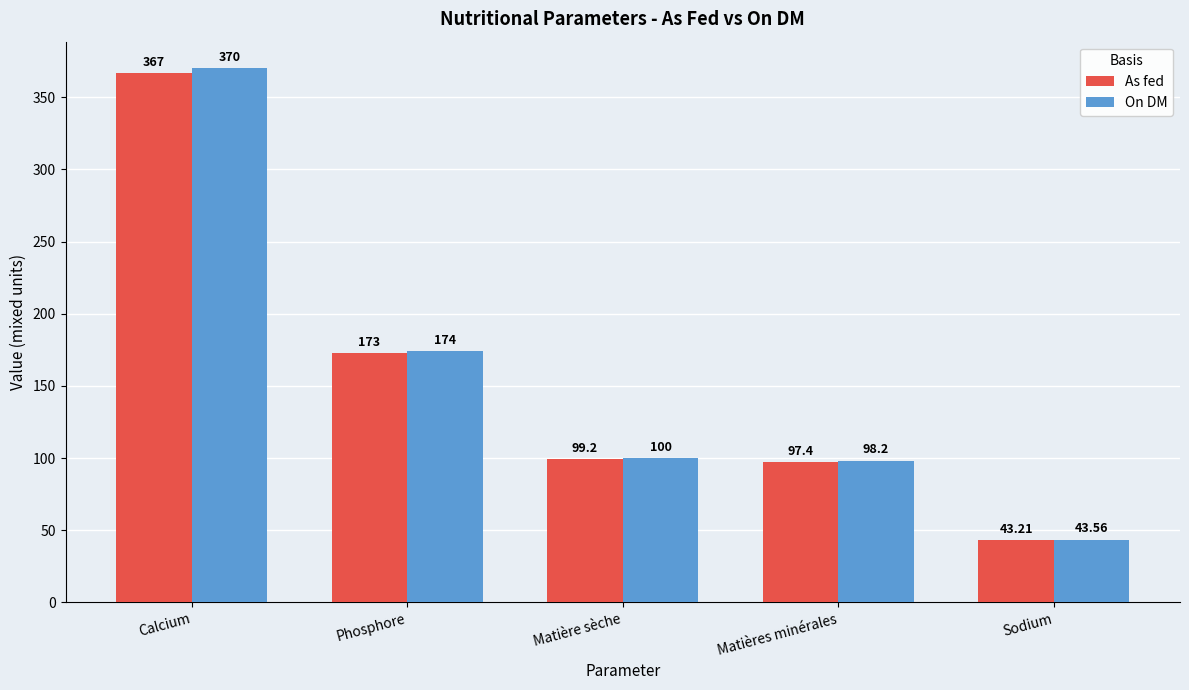

Read the As fed value at Matière sèche.

99.2